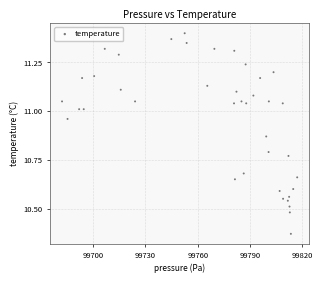

What is the range of X values (max minus min)?

134.8